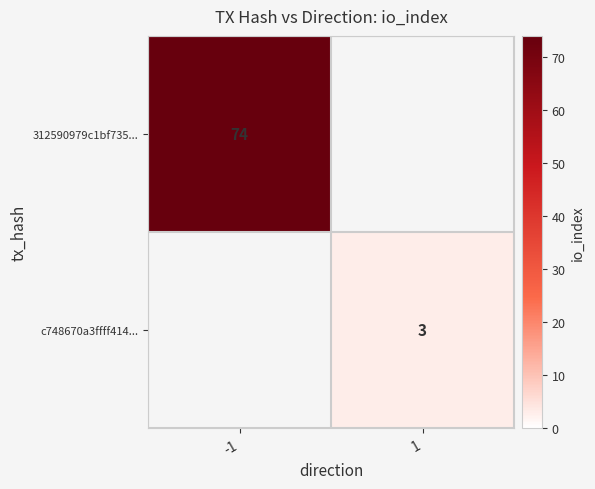

Is it true that 312590979c1bf735... equals 74 at -1?

True